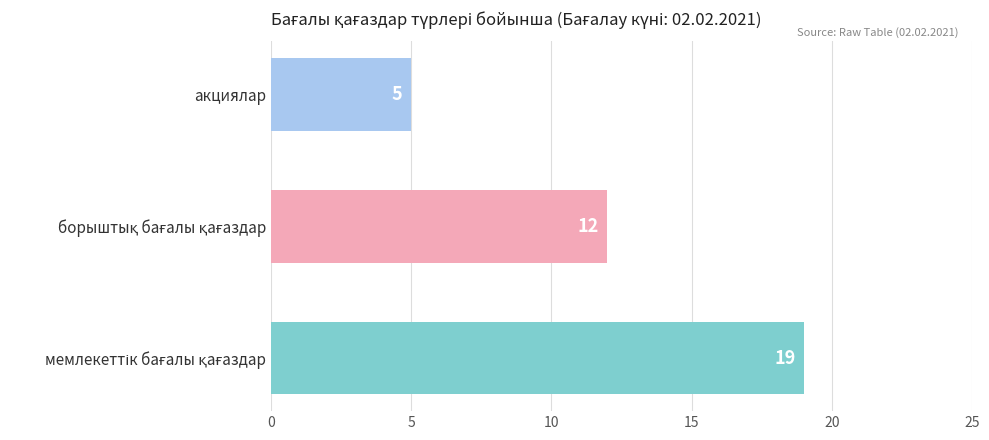

What is the greatest value displayed?

19